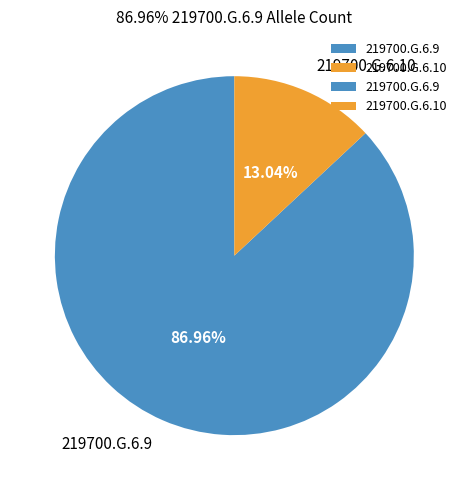

Count the number of slices in the pie.

2